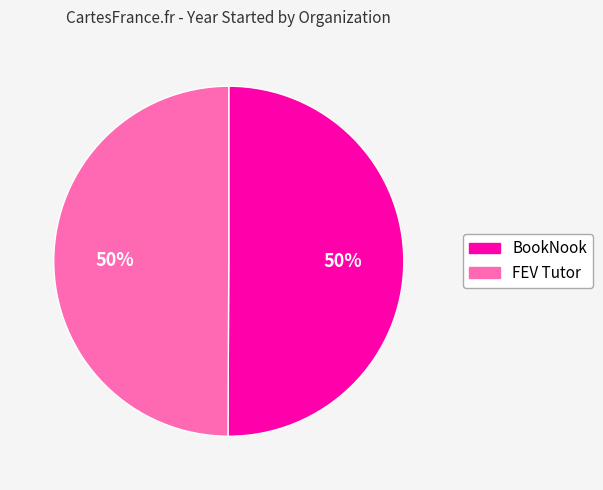

Approximately how many times larger is the value at FEV Tutor compared to BookNook?

1.0